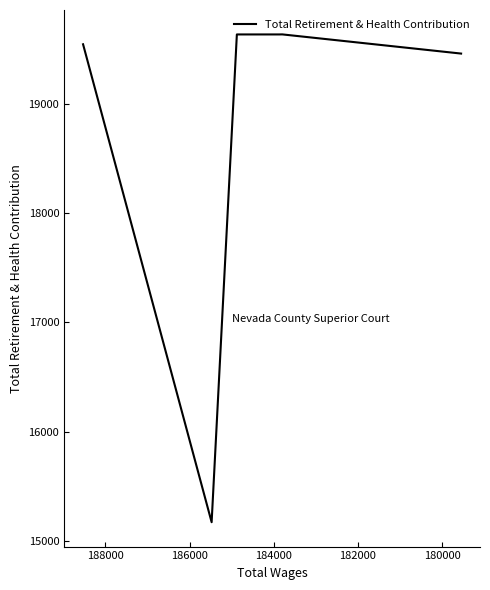

What is the value of the 6th point from the left?

19458.0